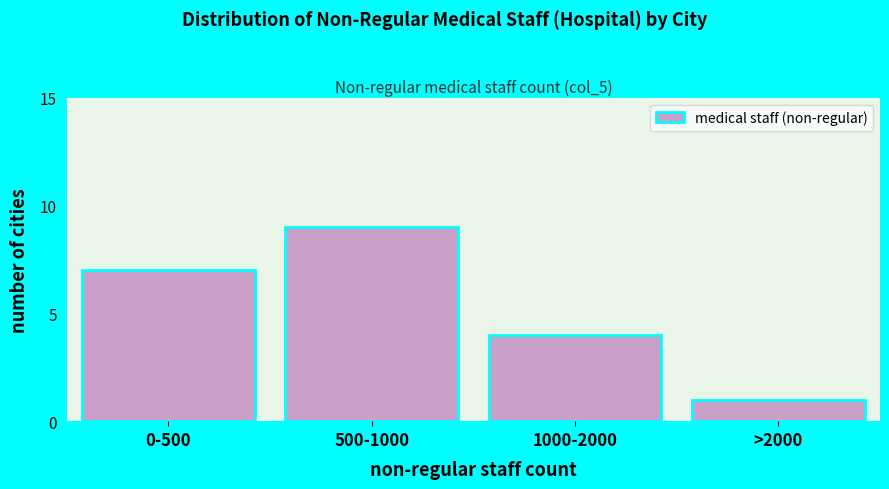

Reading right to left, extract all data points from this chart.

1	4	9	7